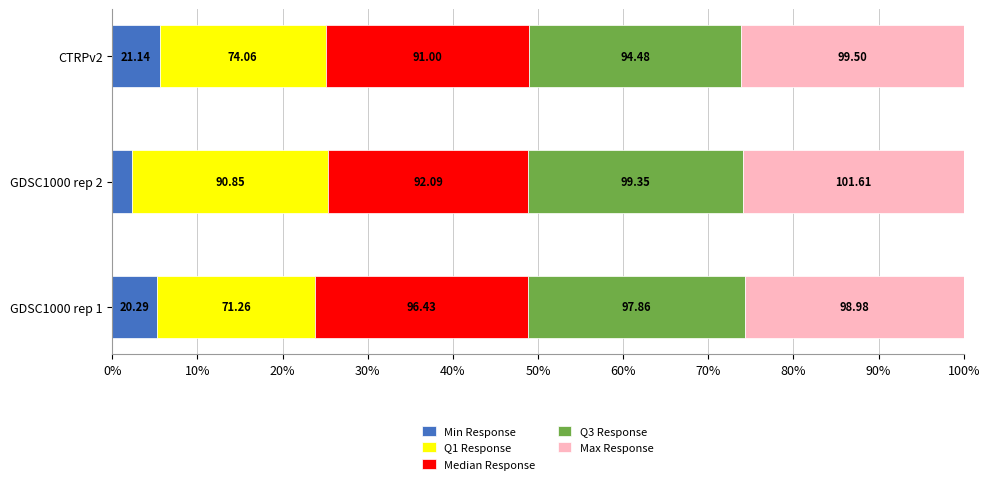

What is the value of the Max Response bar at the 1st from the left?

25.7